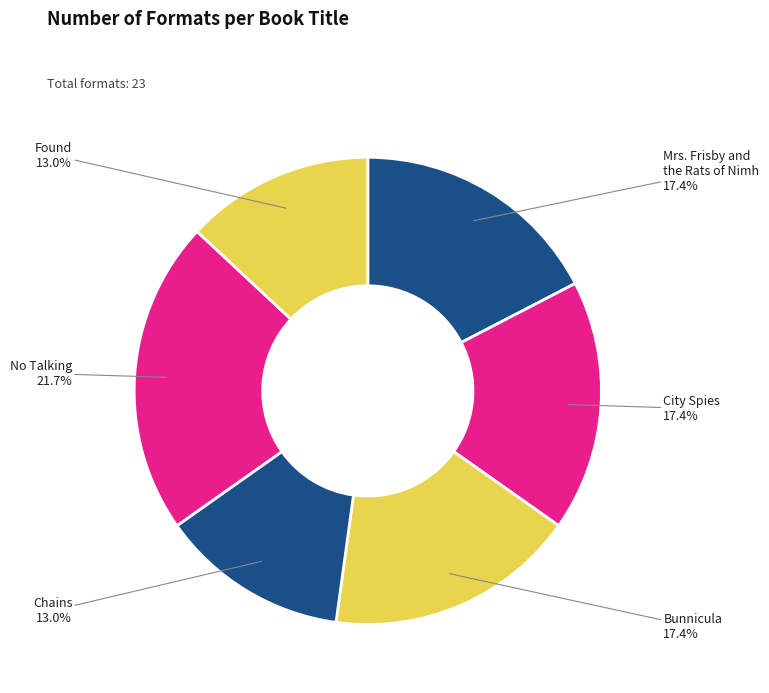

To the nearest percent, what is the difference between the largest and smallest slice percentages?

9%